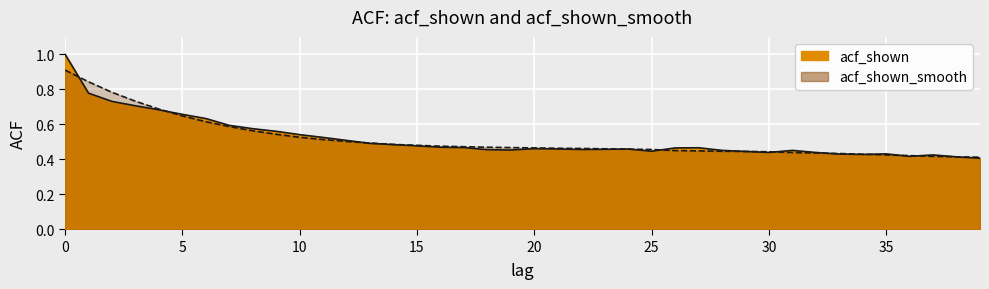

Rank the series by their maximum value, from highest to lowest.

acf_shown, acf_shown_smooth